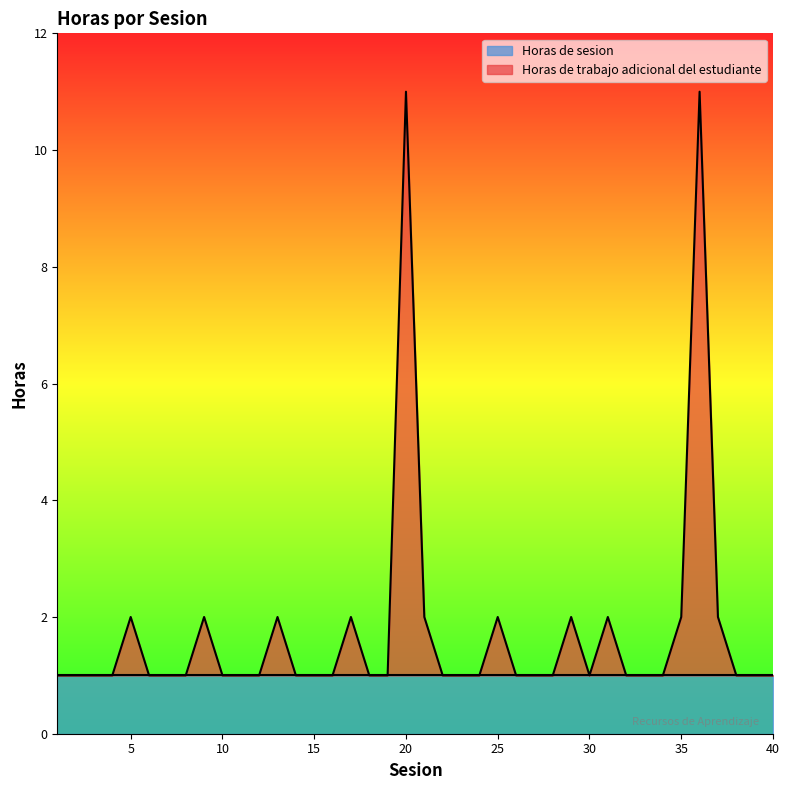

The chart shows a value of 1 at 23. True or false?

True